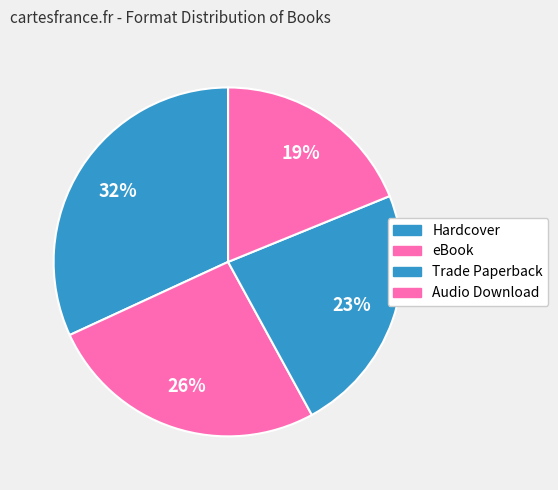

Between Audio Download and Hardcover, which is larger?

Hardcover